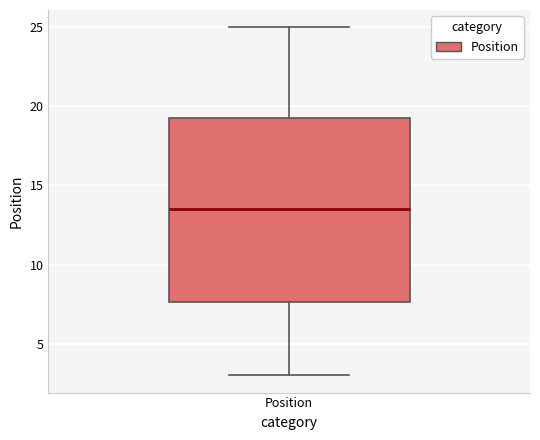

Read this box plot against the y-axis: the position of the median line, the range covered by the box, and the ends of both whiskers. The values are not printed on the chart, so give them approximately, as read against the axis.

median 13.5, box 7.5 to 19.5, whiskers 3.0 to 25.0